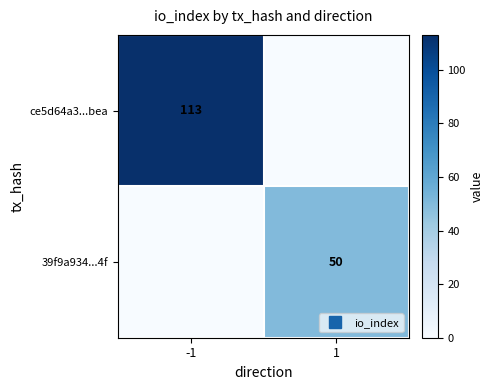

The value of ce5d64a3...bea at -1 is 113. True or false?

True